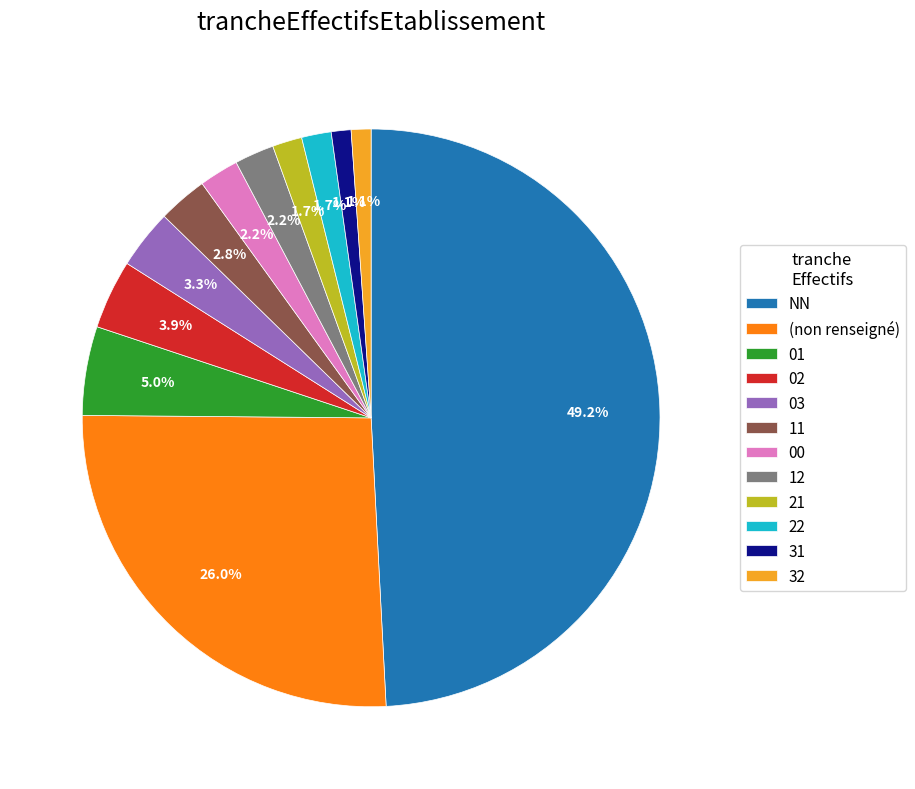

Which slice is the largest?

NN